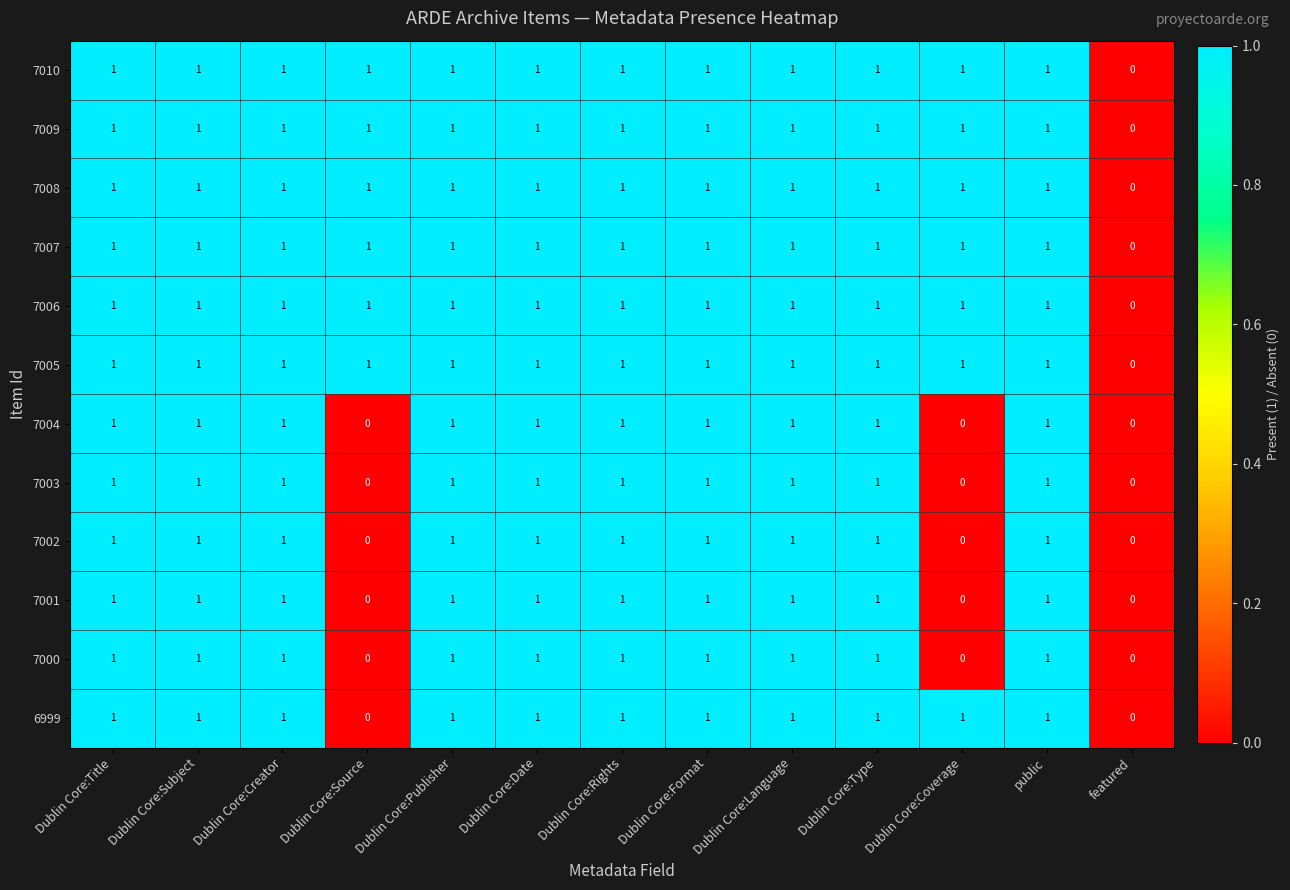

What is the total value across all series at Dublin Core:Type?

12